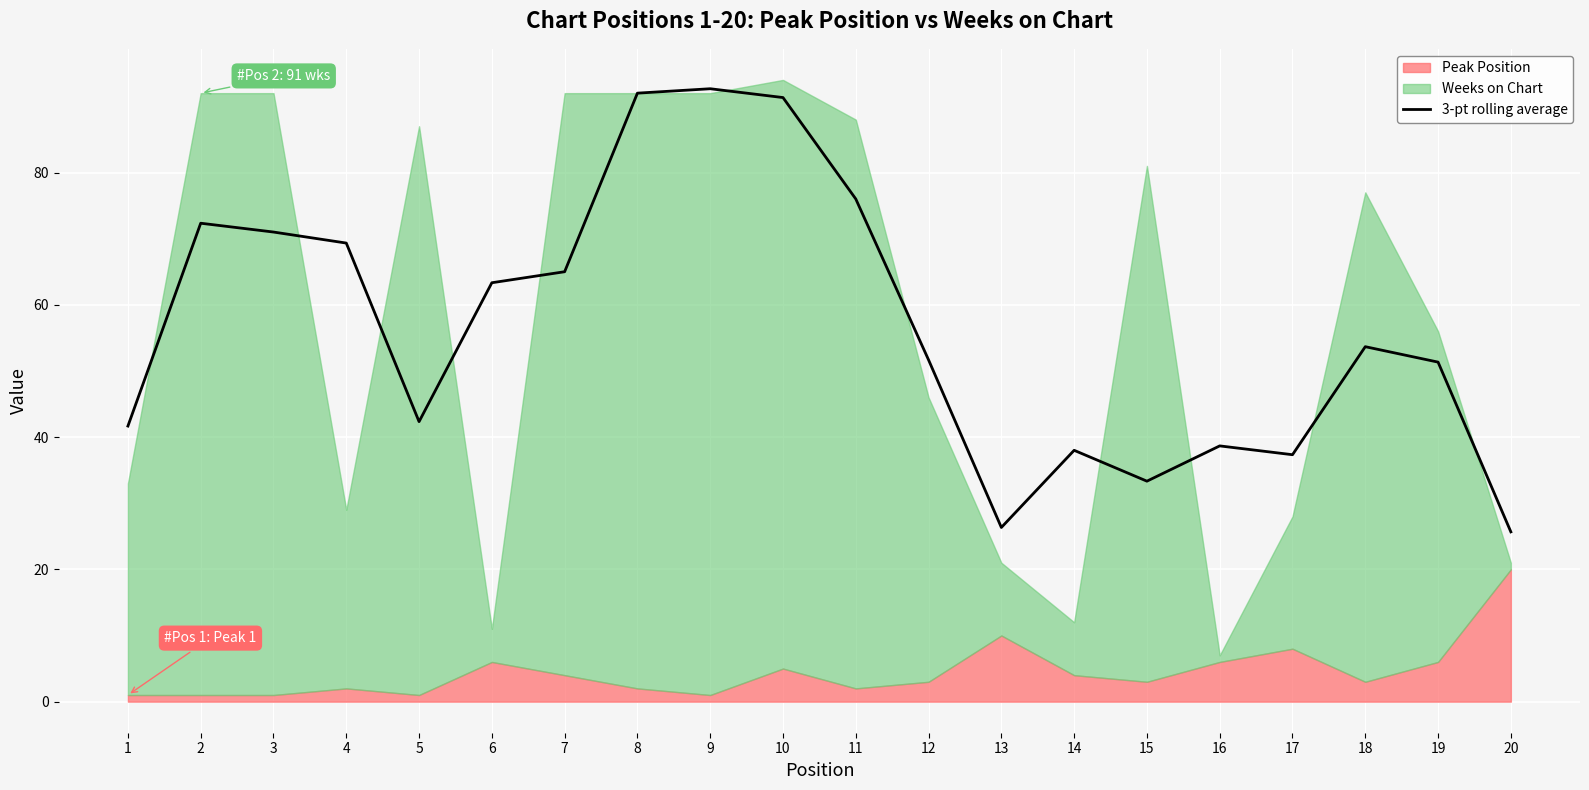

True or false: 3-pt rolling average has a value of 16.7 at 12.

False